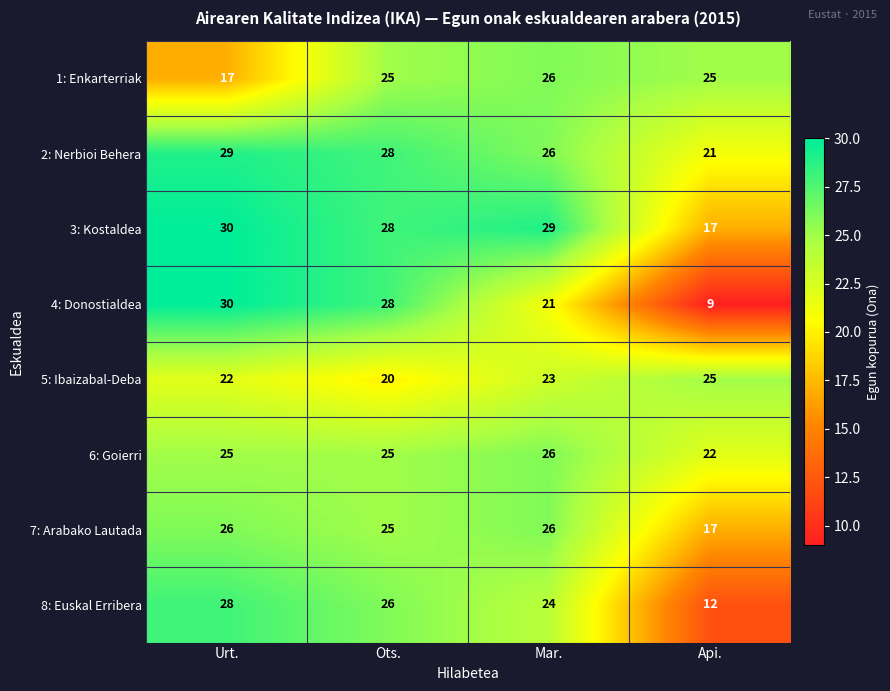

What value does the 6: Goierri series have at Api.?

22